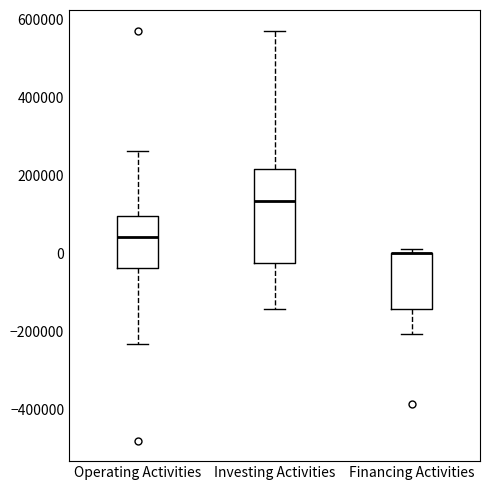

Reading left to right, transcribe this box plot: for each box, give where its median line is, the range the box spans, and where its two whiskers end, as read against the y-axis. The values are not printed on the chart, so give them approximately, as read against the axis.

Operating Activities: median 40000, box -40000 to 100000, whiskers -240000 to 260000
Investing Activities: median 140000, box -20000 to 220000, whiskers -140000 to 580000
Financing Activities: median 0 (drawn on the box's upper edge), box -140000 to 0, whiskers -200000 to 20000